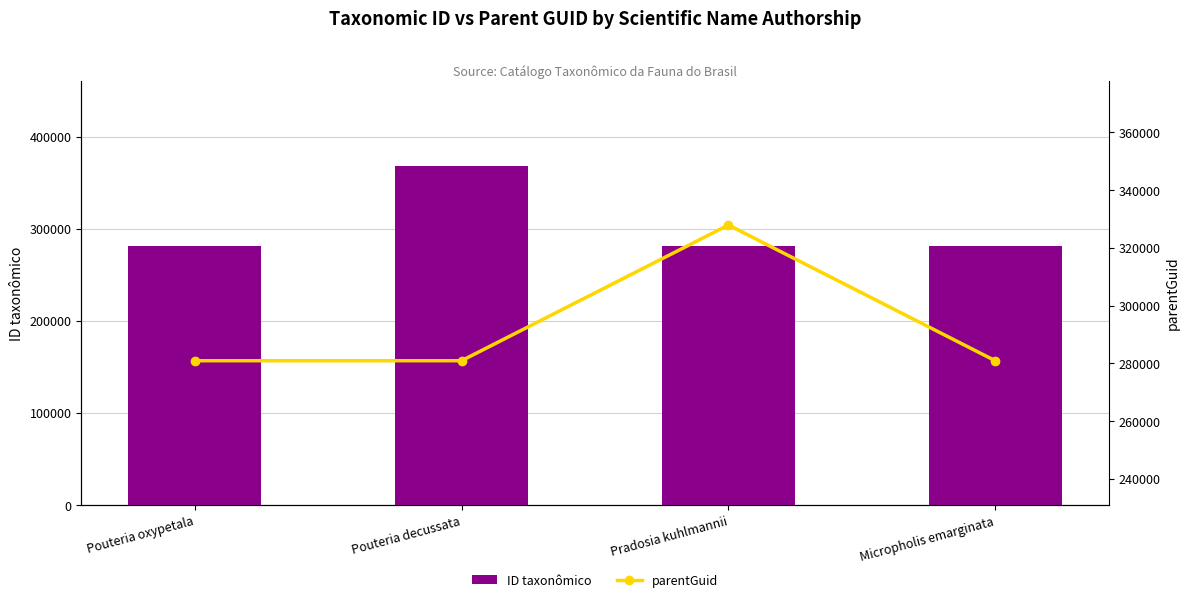

What is the lowest value of the ID taxonômico series?

280838